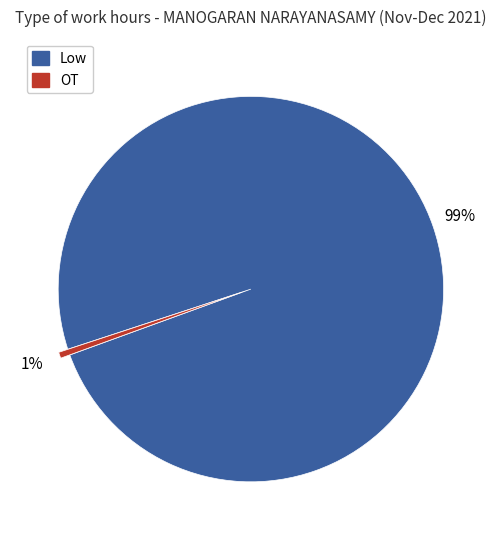

To the nearest percent, what is the combined percentage of Low and OT?

100%